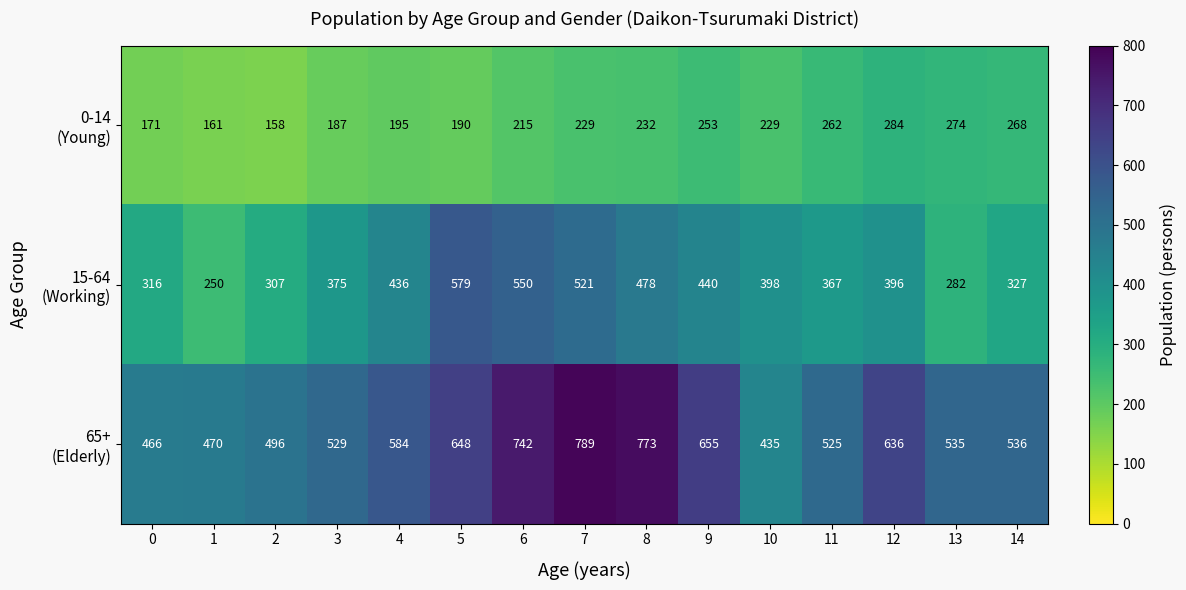

What is the difference between the highest and lowest values at 0?

295